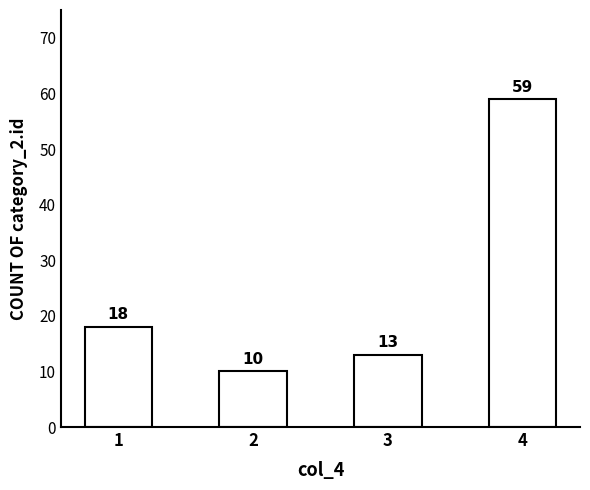

Reading left to right, list all the values displayed in this chart.

18	10	13	59